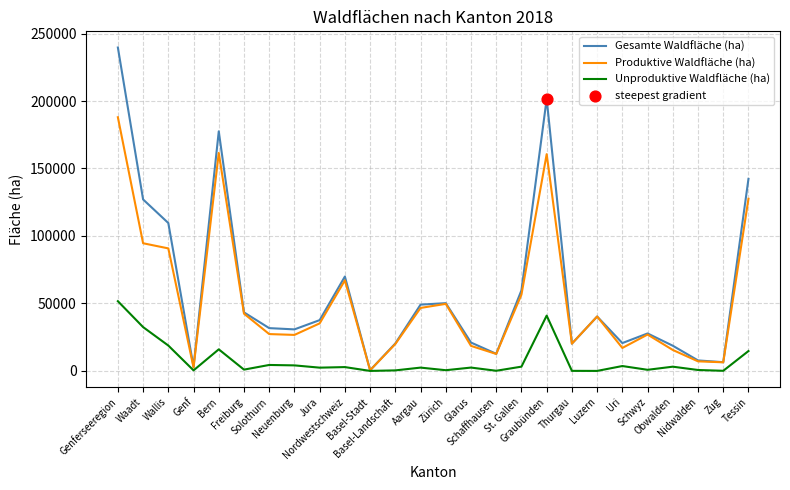

Which series has the widest spread of values?

Gesamte Waldfläche (ha)